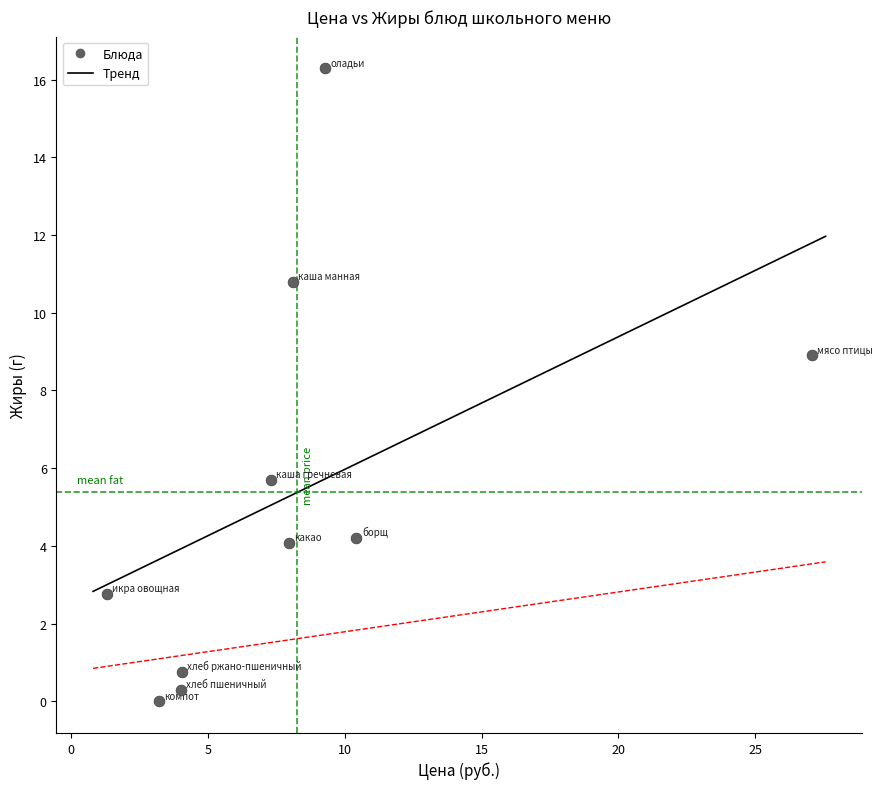

What is the range of Y values (max minus min)?

16.3